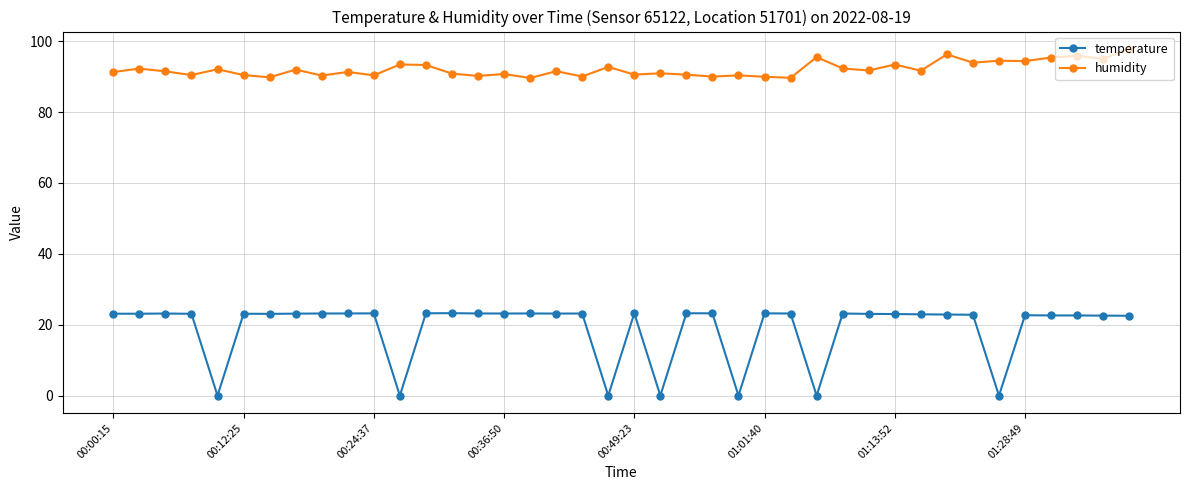

True or false: humidity and temperature cross at least once.

False